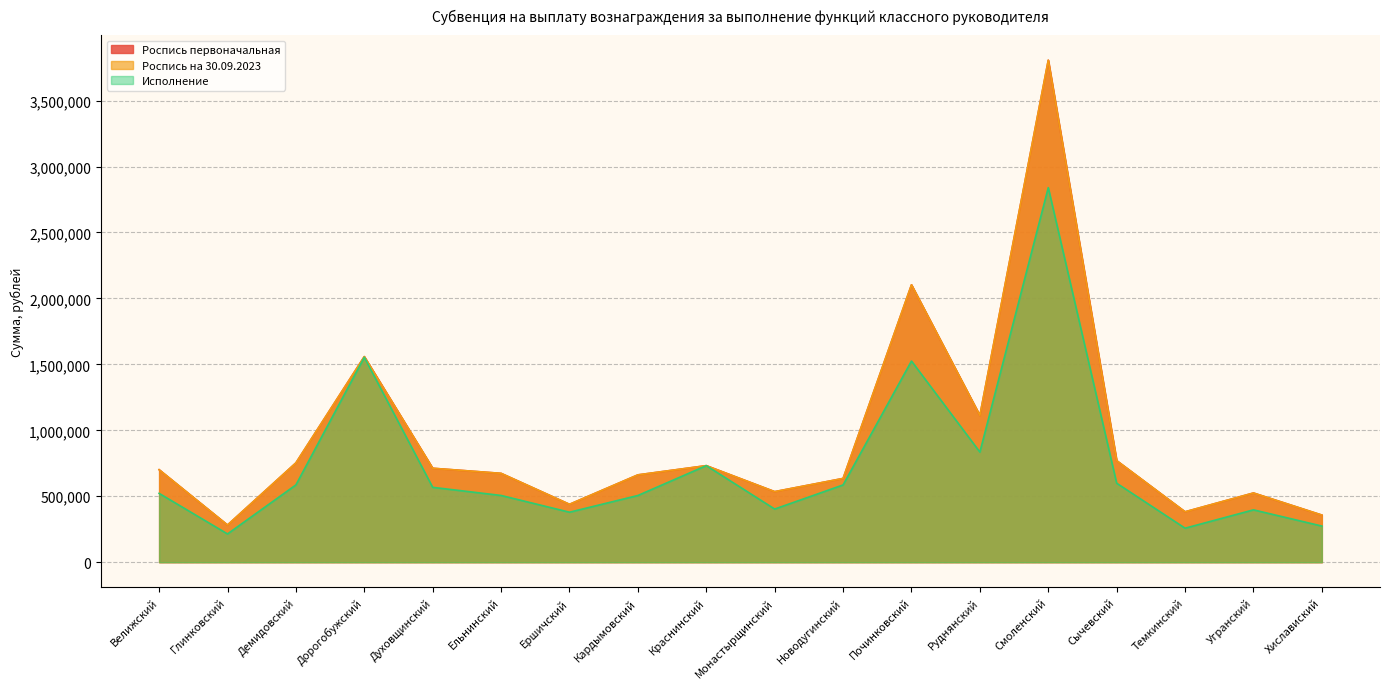

Is the value of Роспись первоначальная at Руднянский greater than the value of Исполнение at Хиславиский?

Yes